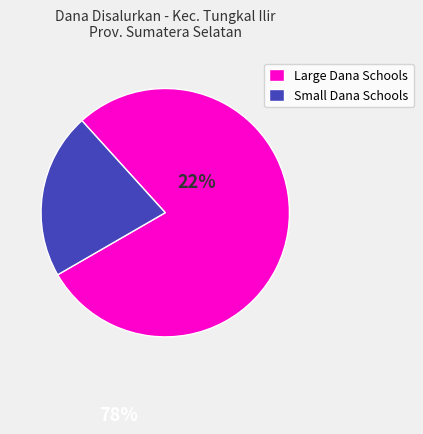

Does any single category account for the majority?

Yes